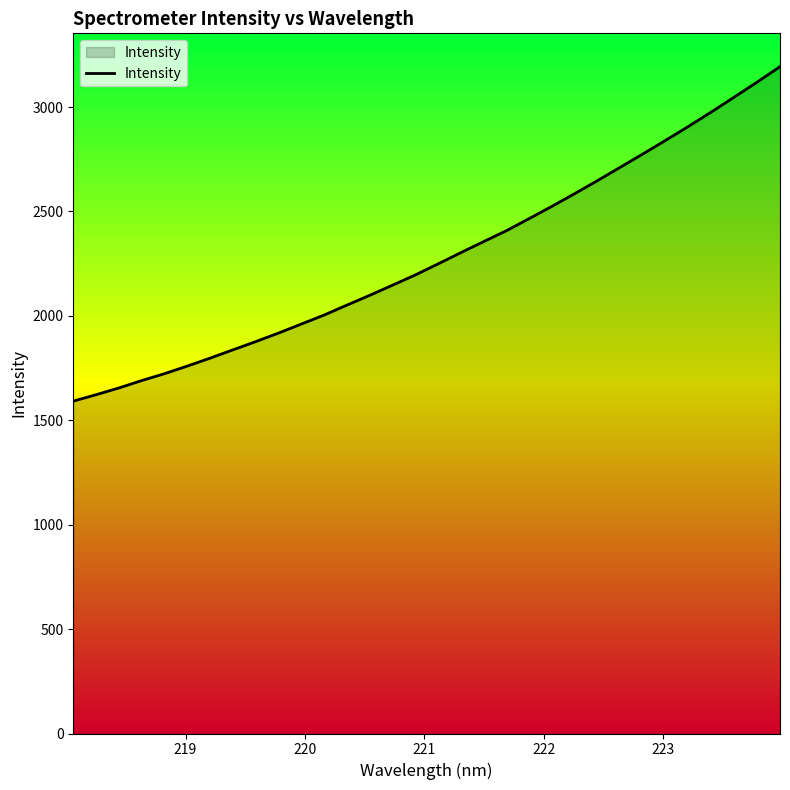

What is the smallest value displayed?

1591.6